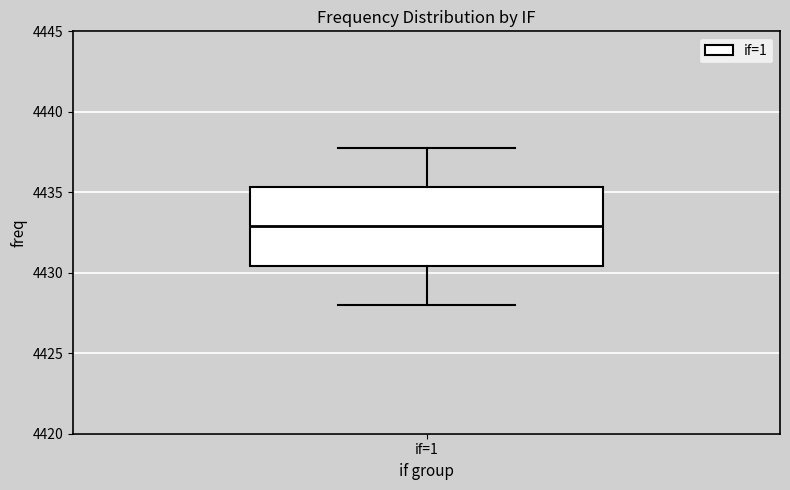

Transcribe this box plot: give where the median line is, the range the box spans, and where the two whiskers end, as read against the y-axis. The values are not printed on the chart, so give them approximately, as read against the axis.

median 4433.0, box 4430.5 to 4435.5, whiskers 4428.0 to 4438.0